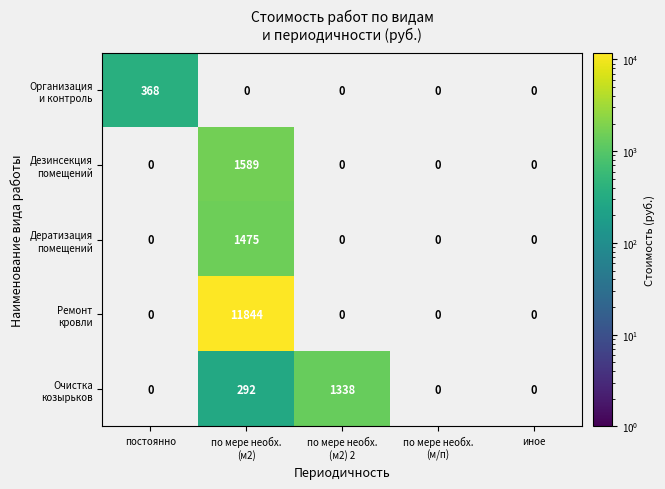

At how many categories does at least one series exceed 7549?

1